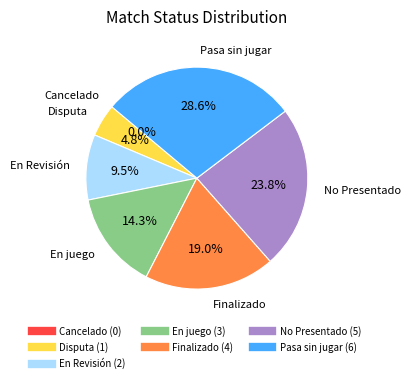

Approximately how many times larger is the value at Disputa compared to Finalizado?

0.2